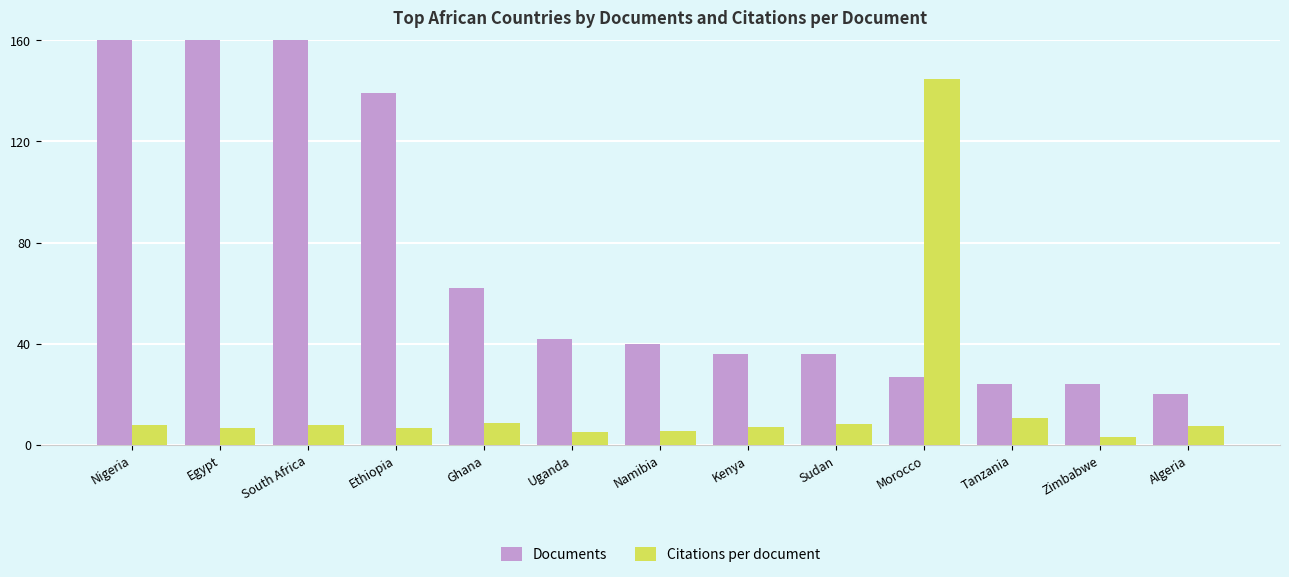

What is the difference between the Citations per document values at Morocco and Zimbabwe?

141.4